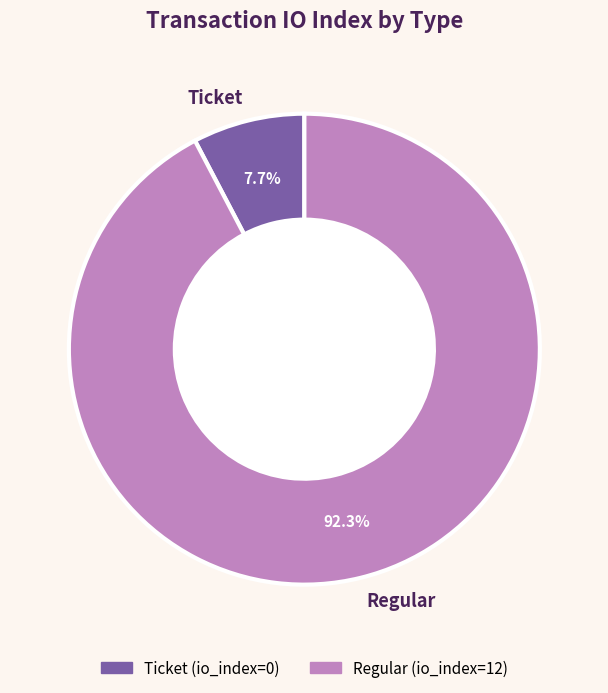

Which has a higher value, Ticket or Regular?

Regular